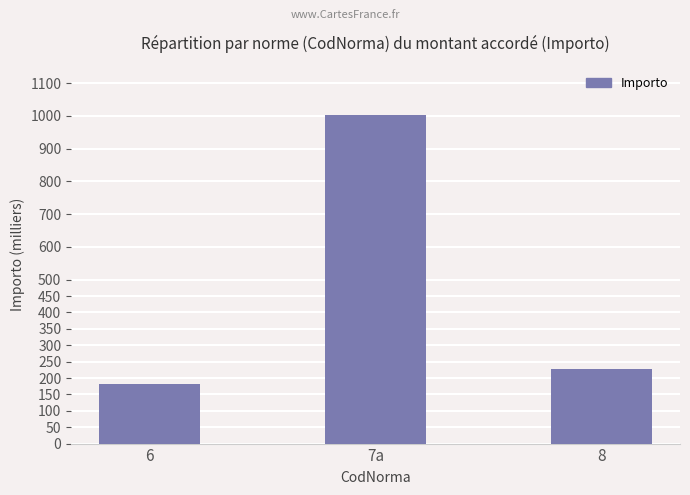

How many bars are there in total?

3